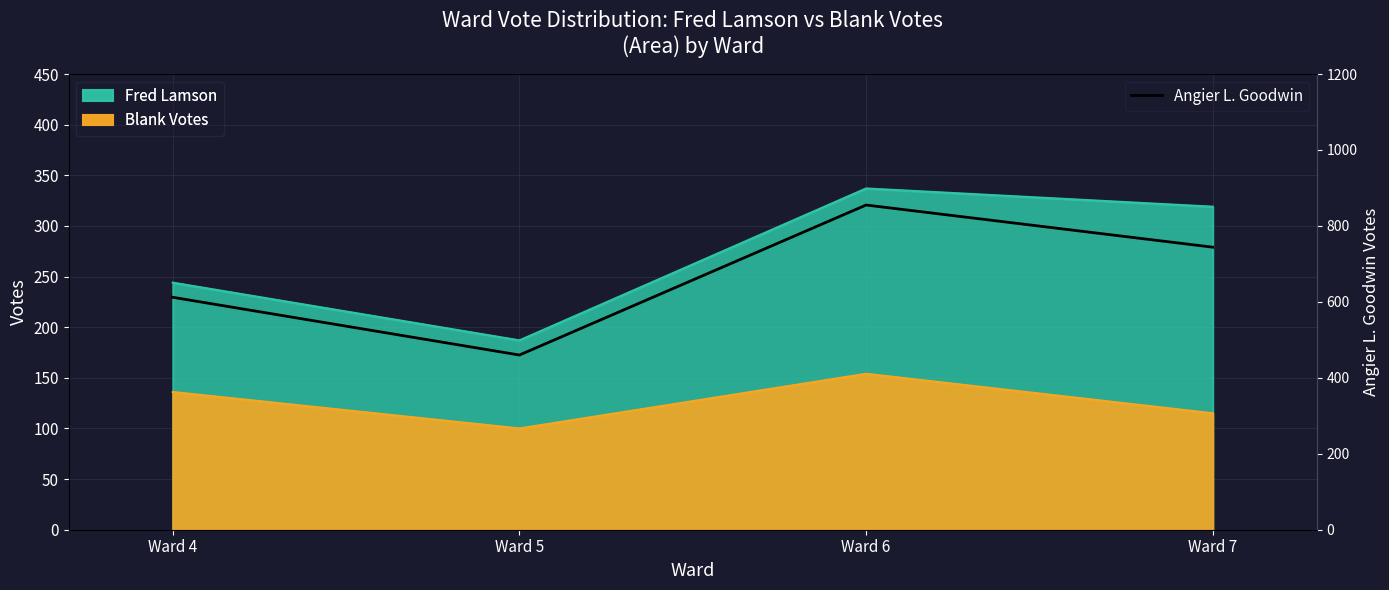

Where is the first local maximum?

Ward 6